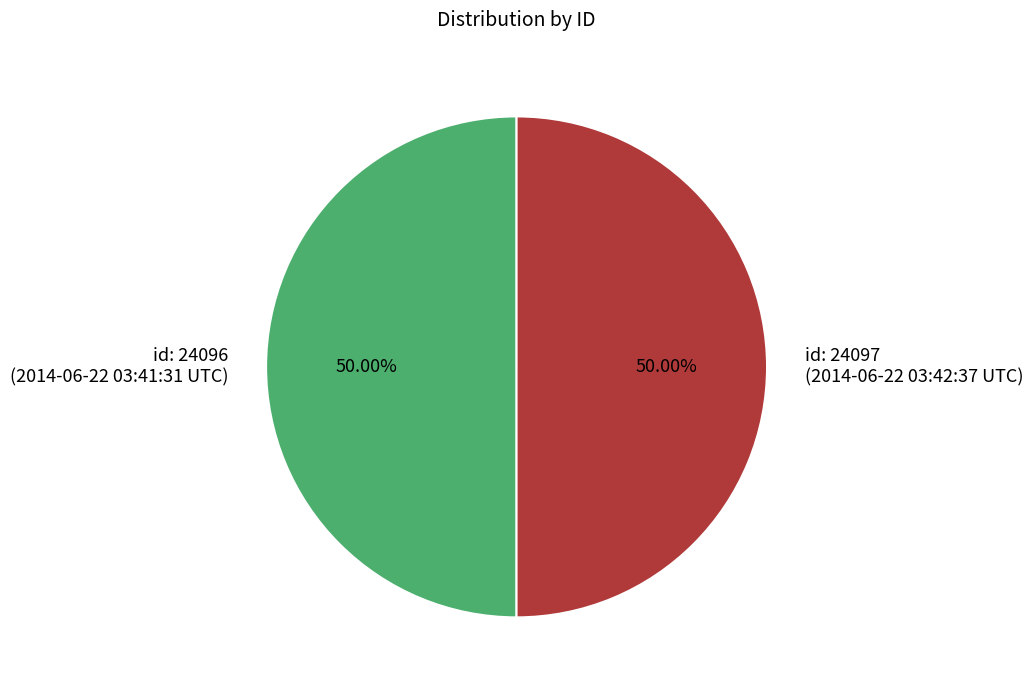

Approximately how many times larger is the value at id: 24096 (2014-06-22 03:41:31 UTC) compared to id: 24097 (2014-06-22 03:42:37 UTC)?

1.0